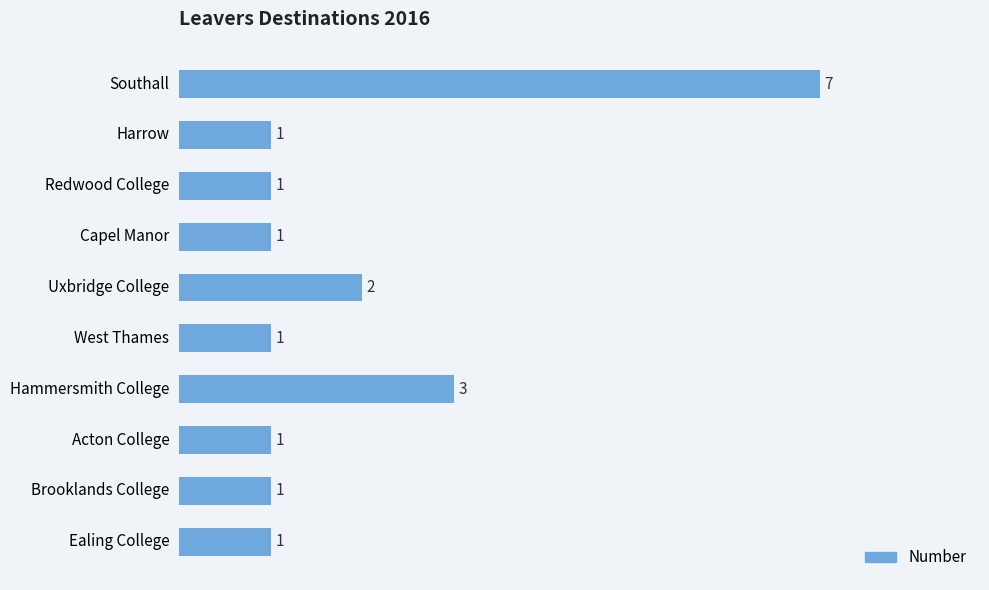

True or false: the data shows 1 at Ealing College.

True